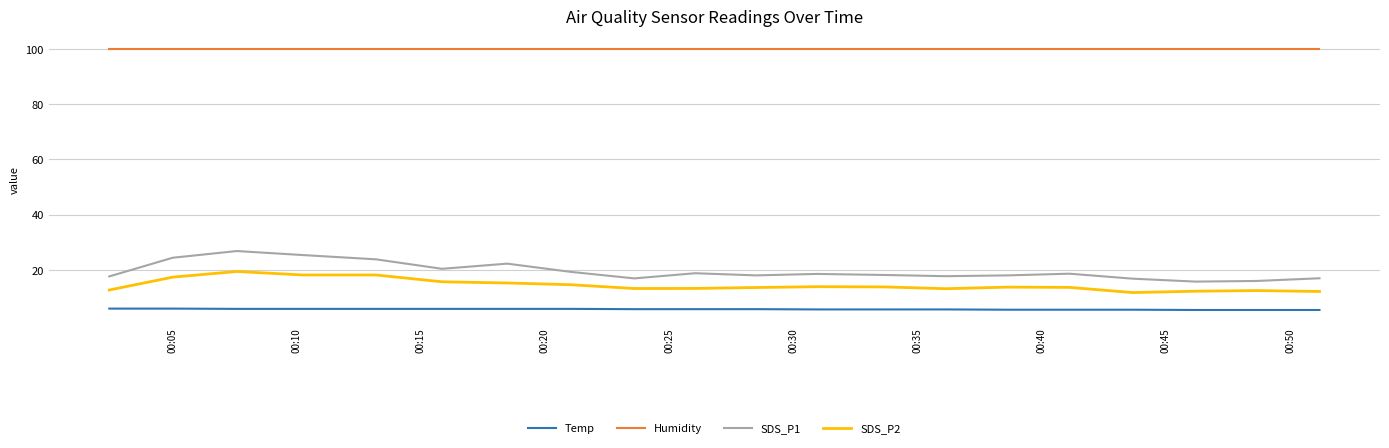

Is this an area chart (filled region under the line)?

No